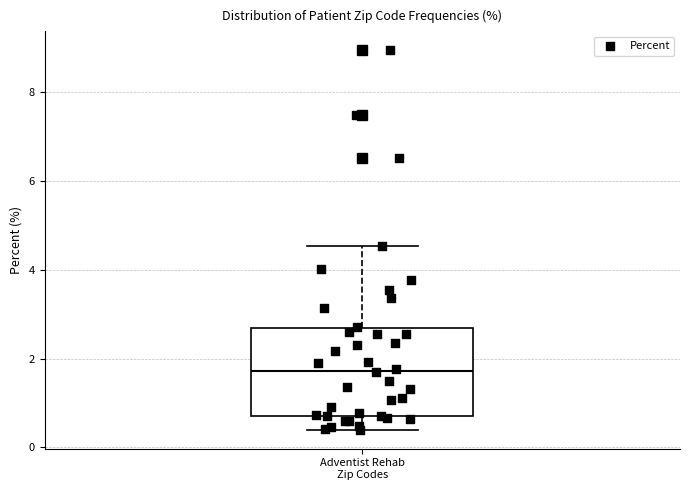

Read this box plot against the y-axis: the position of the median line, the range covered by the box, and the ends of both whiskers. The values are not printed on the chart, so give them approximately, as read against the axis.

median 1.8, box 0.8 to 2.6, whiskers 0.4 to 4.6